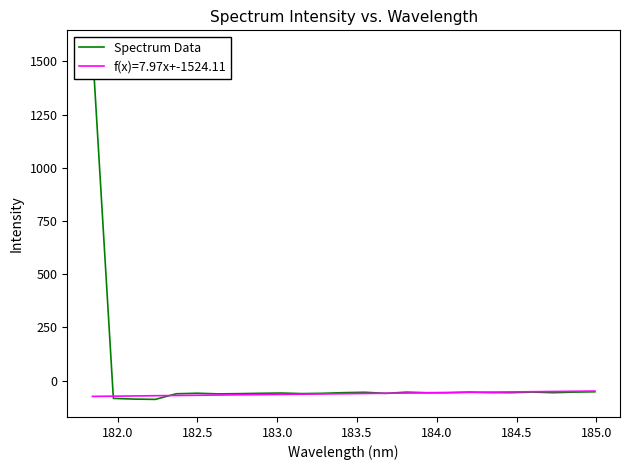

What is the value of the 22nd point from the left?

-54.3